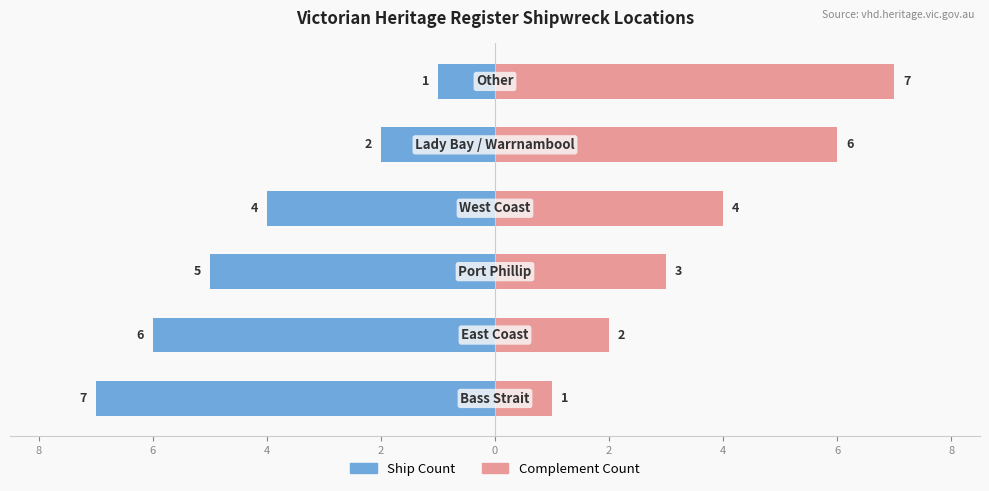

How many data points in Ship Count are above -4?

2